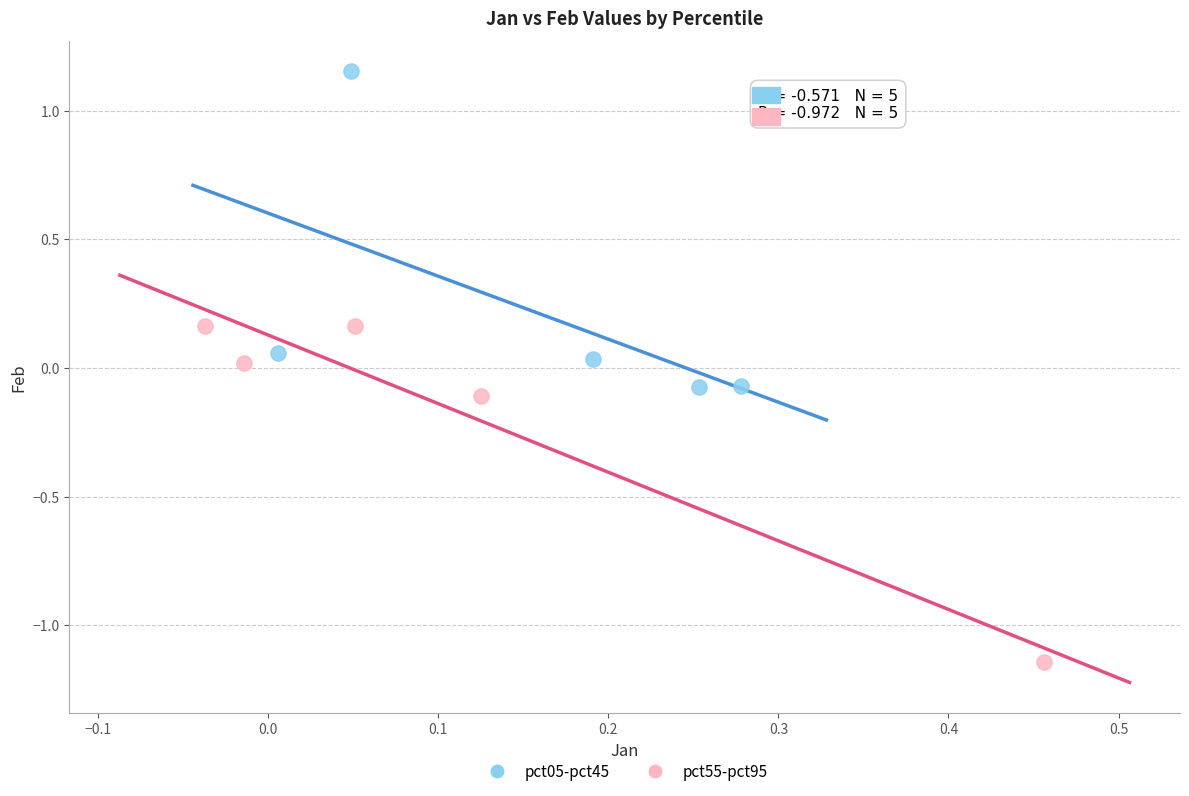

Which series contains the lowest Y value?

pct55-pct95